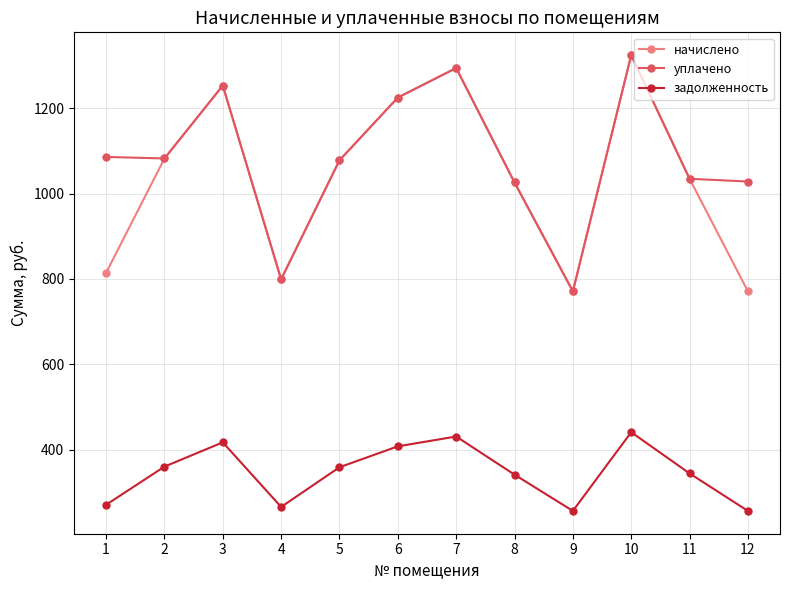

What is the difference between the maximum and second lowest values in the уплачено series?

524.9